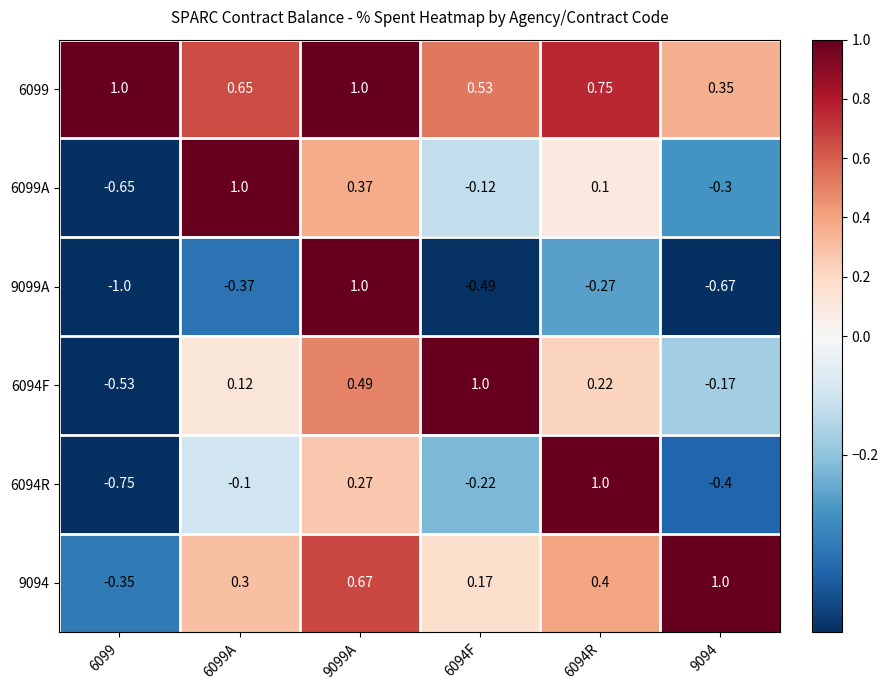

Is the value of 6094R at 6094F greater than the value of 6099A at 9099A?

No